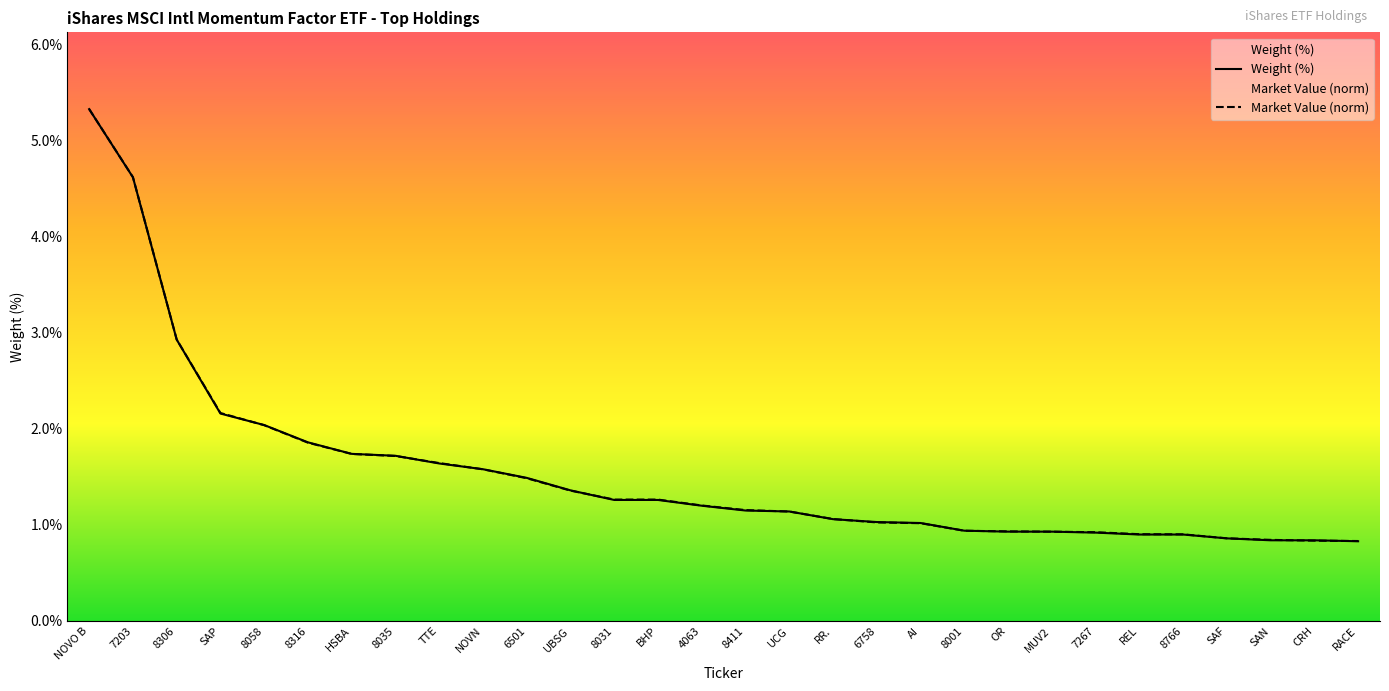

Where does the Market Value (M) series first go above 1?

NOVO B